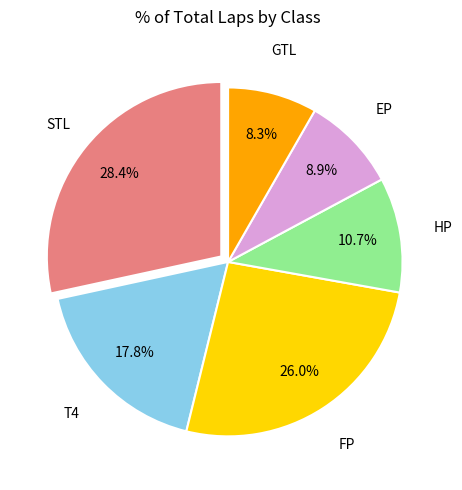

Is it true that STL is 44% of the pie?

False